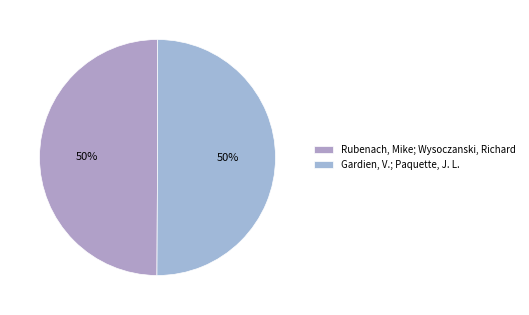

Count the number of slices in the pie.

2